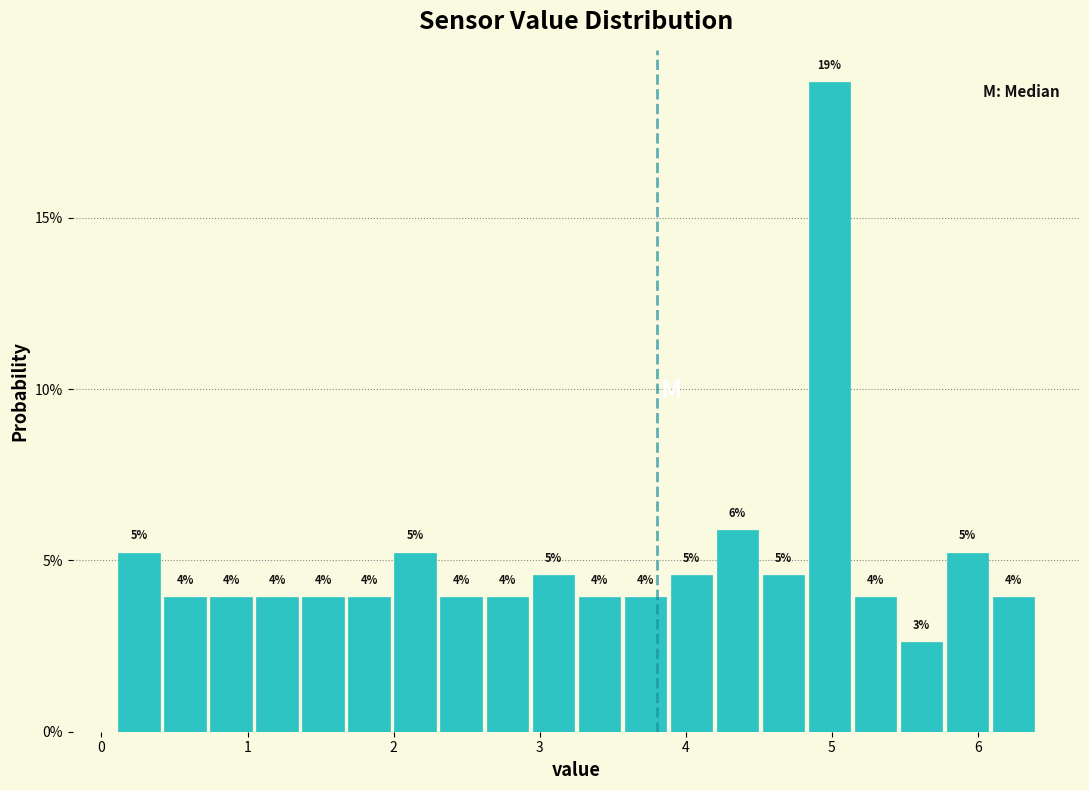

Read against the x-axis, roughly where is the centre of the tallest bar?

5.0